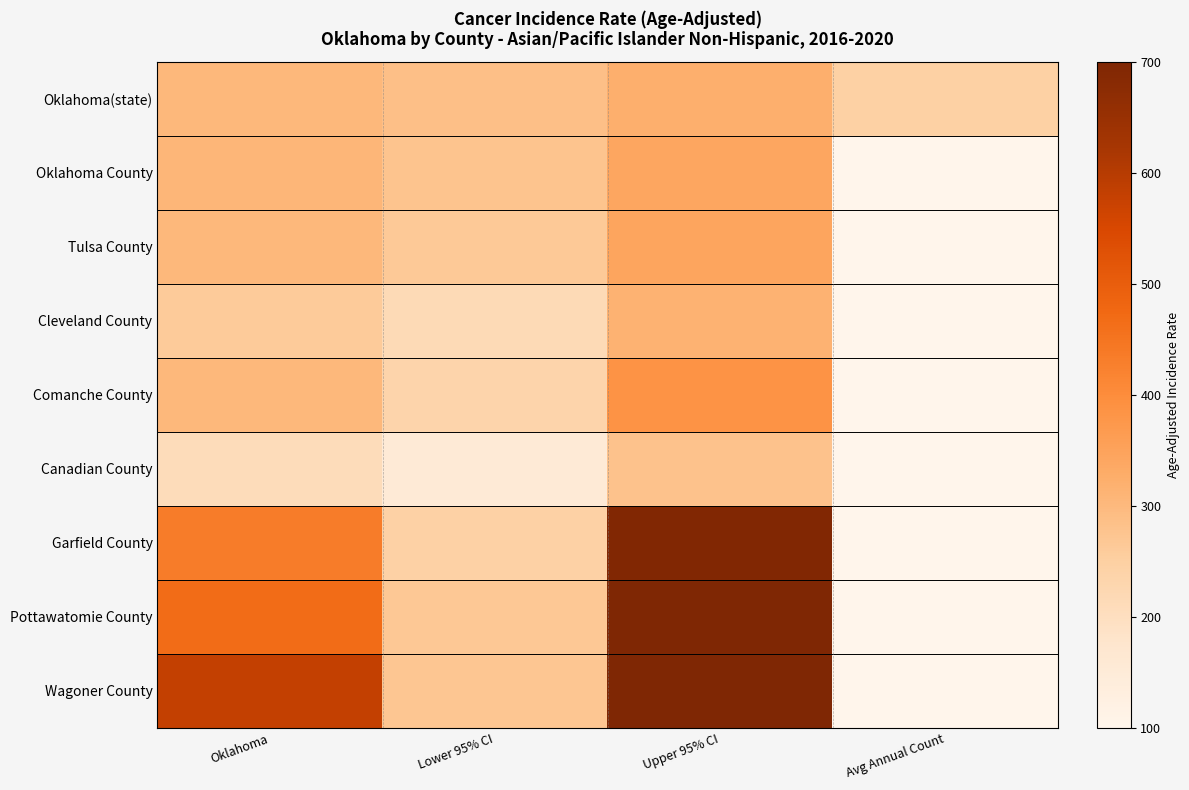

At which category is the sum across all series the highest?

Upper 95% CI